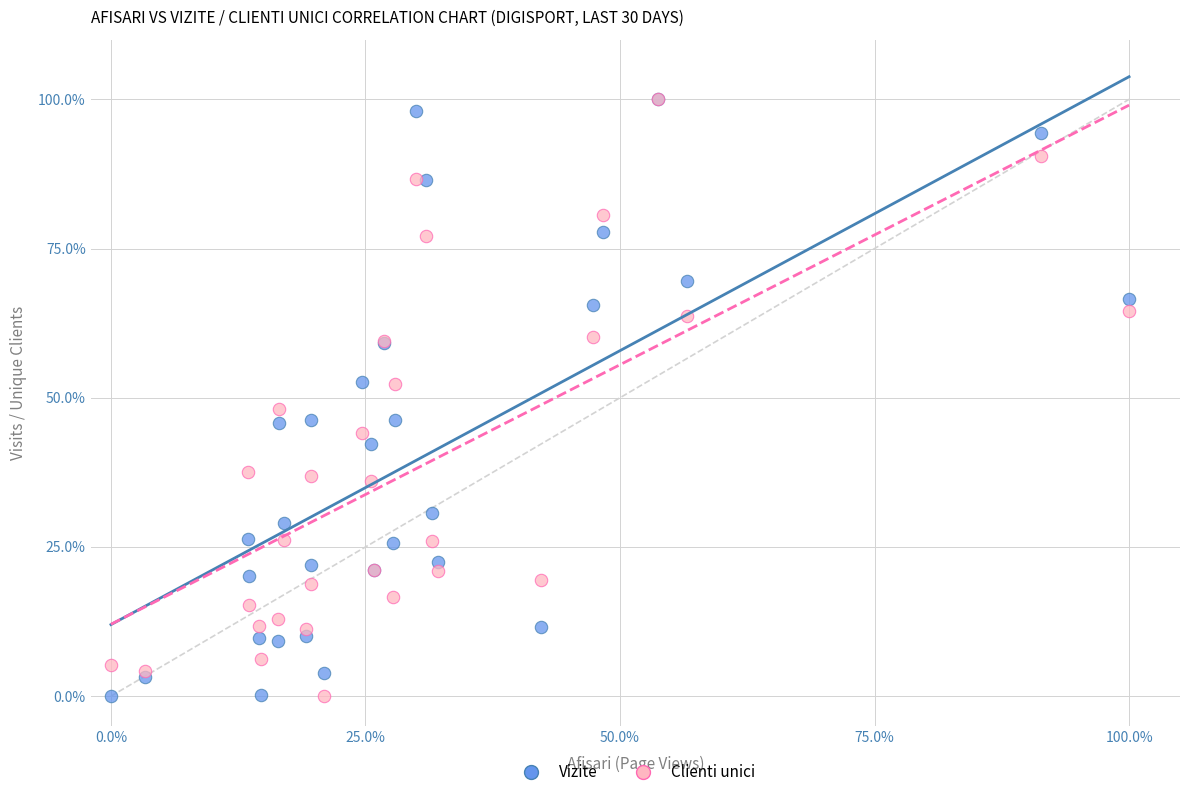

What are all the series names shown in the legend?

Vizite, Clienti unici